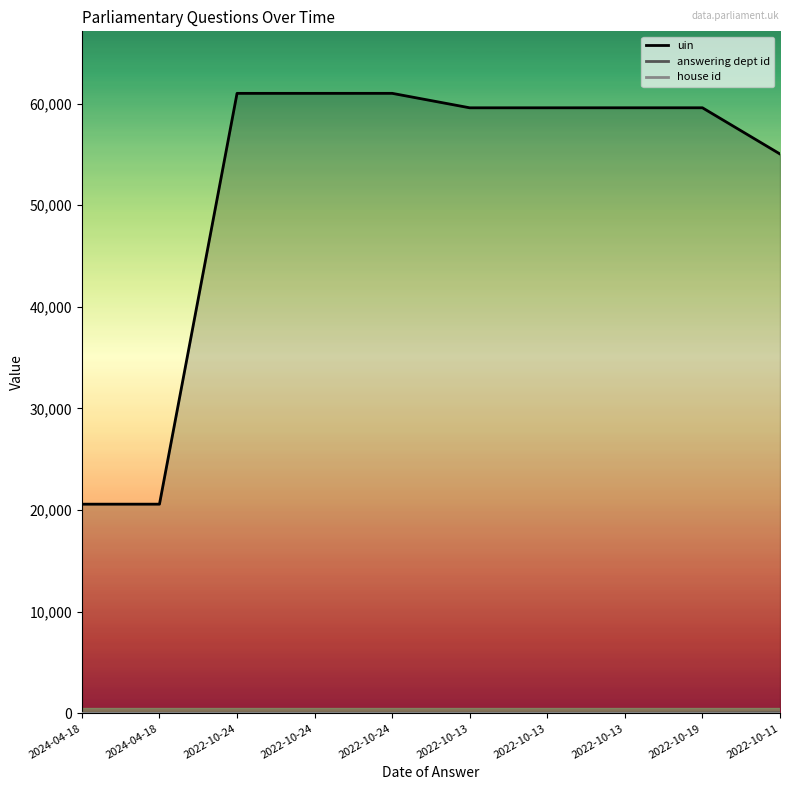

Reading right to left, list all the values displayed in this chart.

uin: 55043	59590	59589	59588	59587	61011	61010	61009	20586	20585
answering dept id: 53	29	17	17	17	17	17	17	11	11
house id: 1	1	1	1	1	1	1	1	1	1